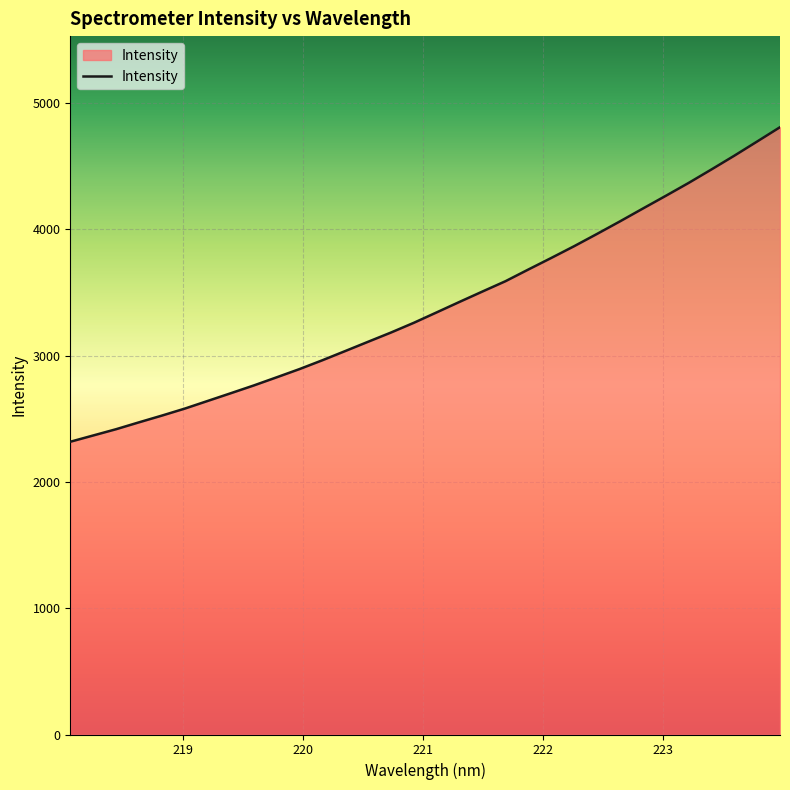

What is the difference between the maximum and minimum values?

2490.8